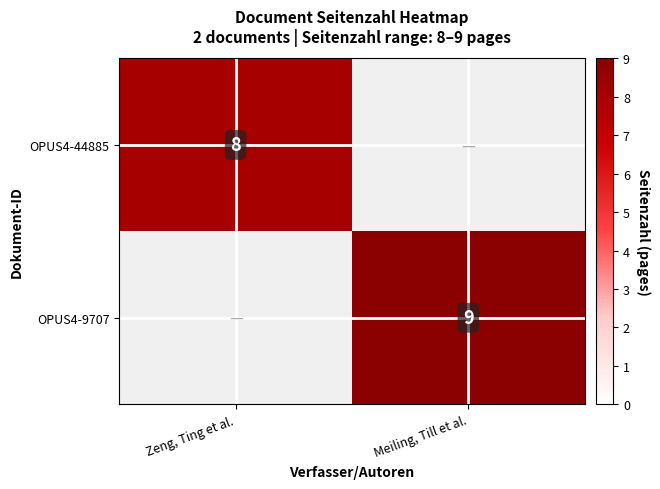

Is the value of OPUS4-44885 at Zeng, Ting et al. greater than the value of OPUS4-9707 at Meiling, Till et al.?

No